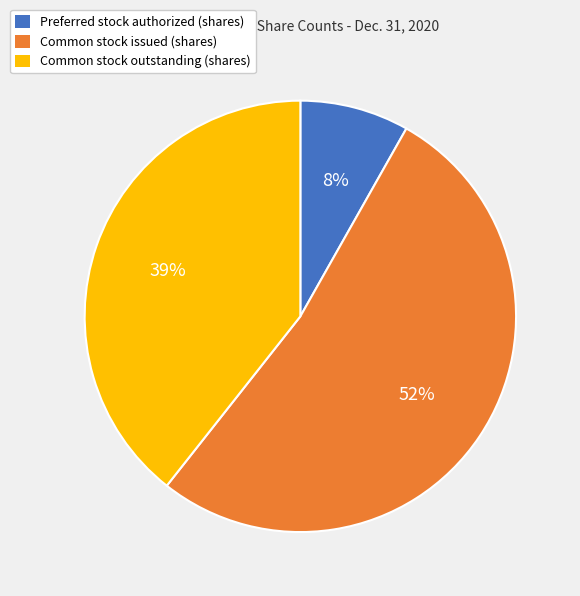

Which category has the smallest portion of the pie?

Preferred stock authorized (shares)